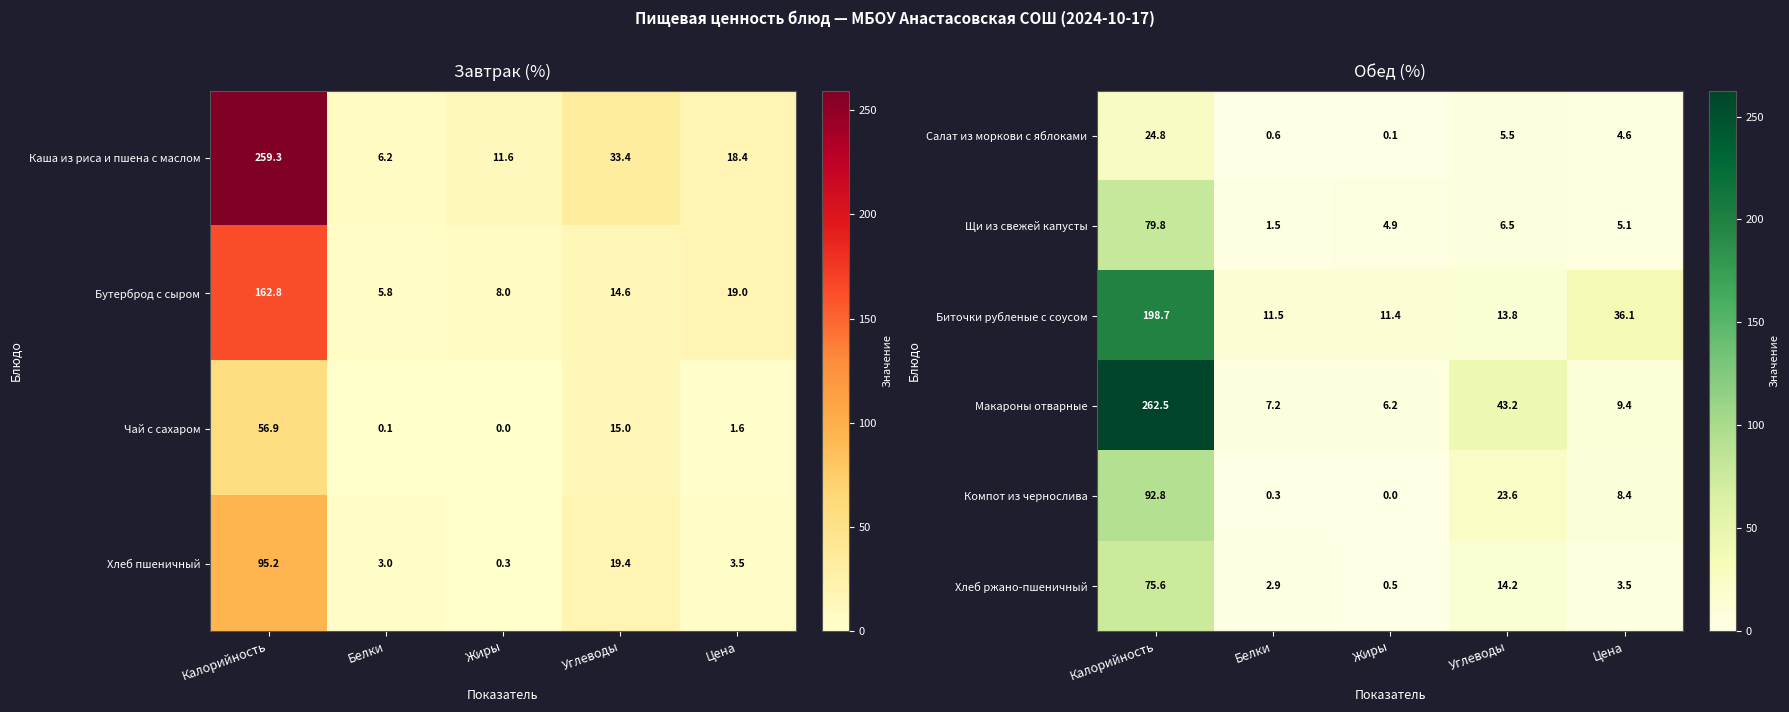

What is the average value of the Салат из моркови с яблоками series?

7.1